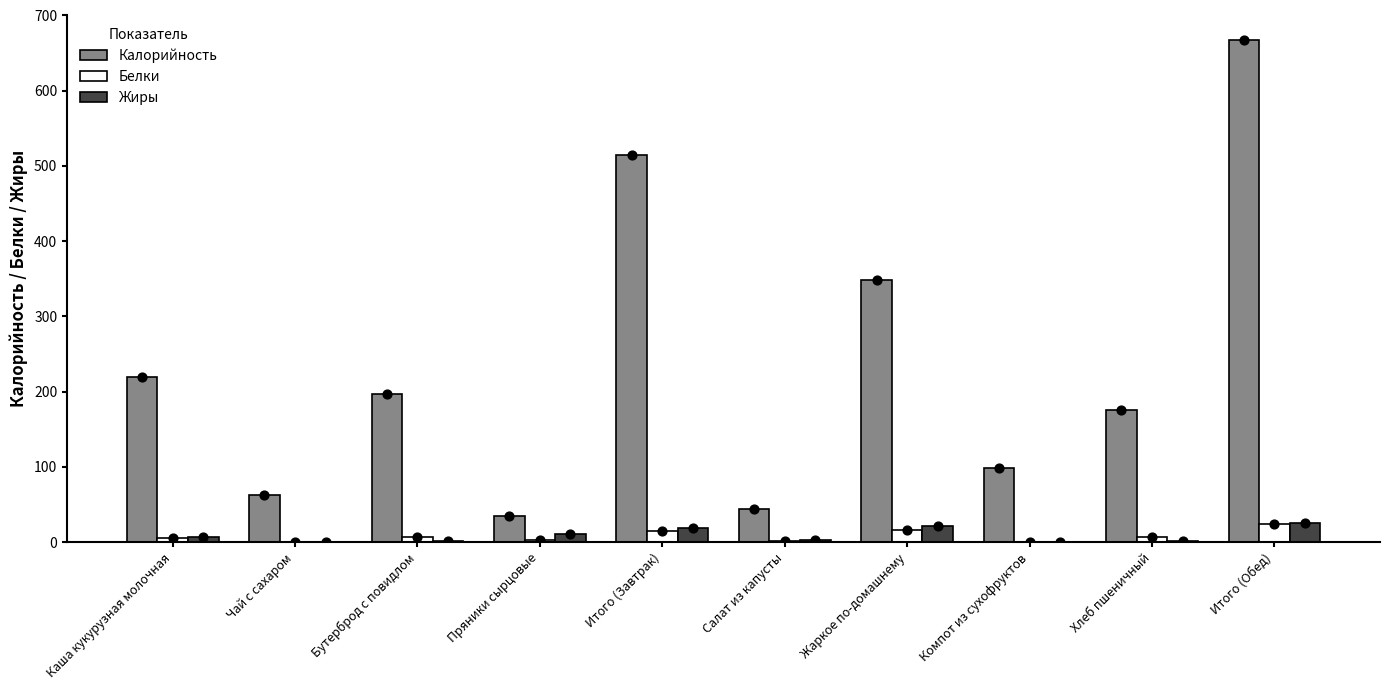

Which series has the largest total across all categories?

Калорийность